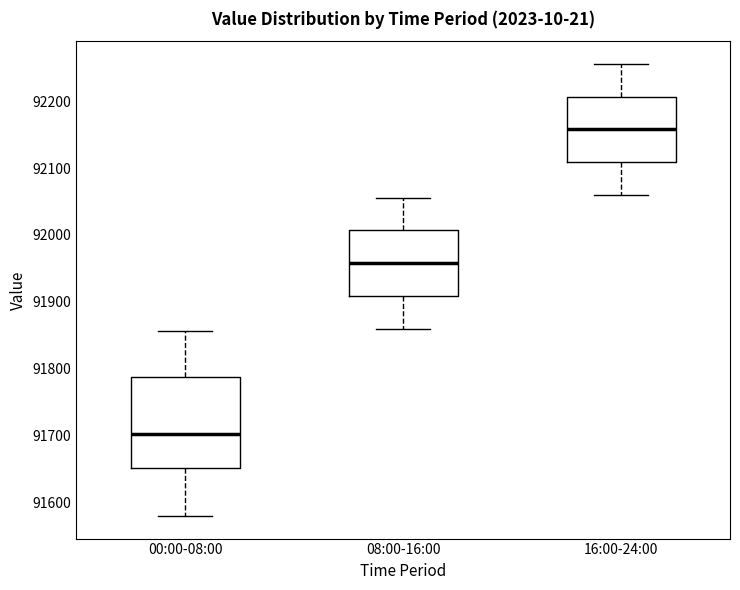

Which box's median line is the lowest?

00:00-08:00